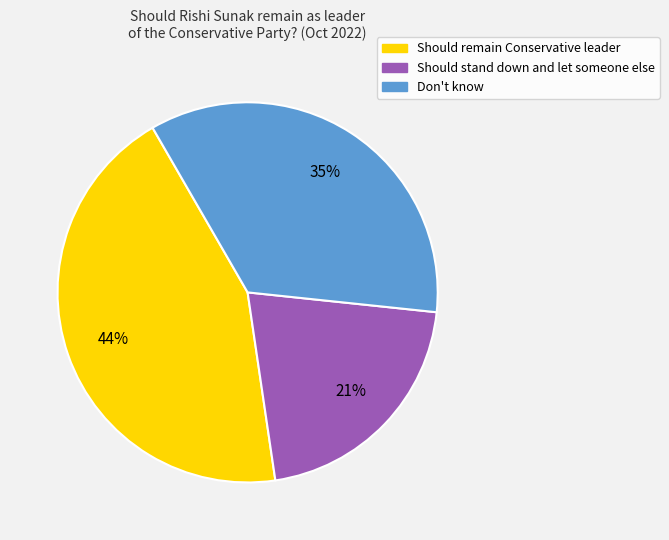

To the nearest percent, what is the average slice percentage?

33%